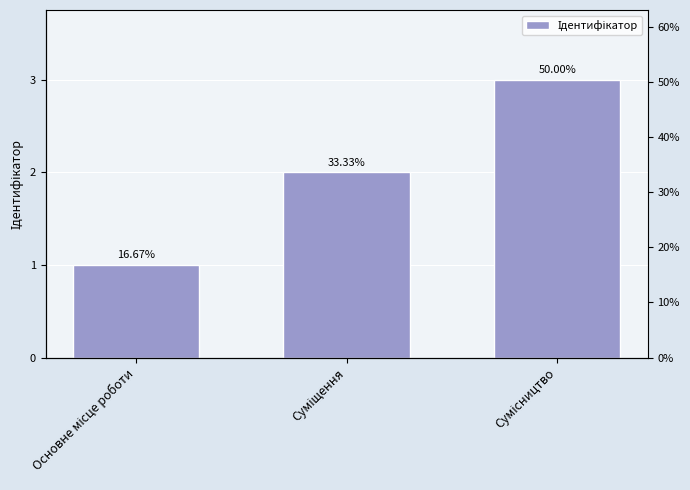

What is the difference between the values at Основне місце роботи and Сумісництво?

2